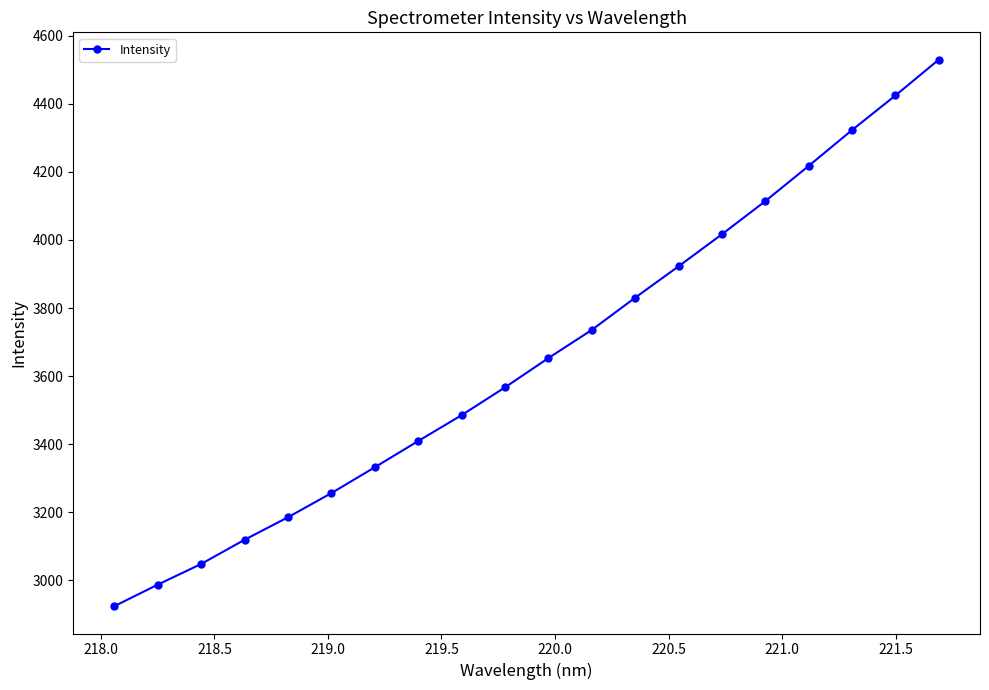

True or false: the data has more than 2 interior local peaks.

False